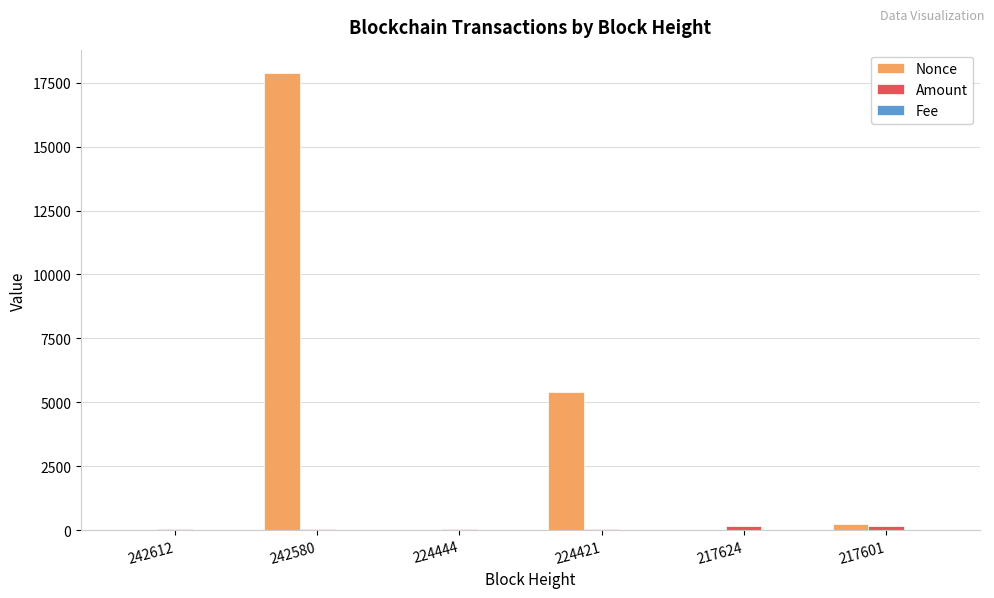

Which category has the highest value in the Nonce series?

242580